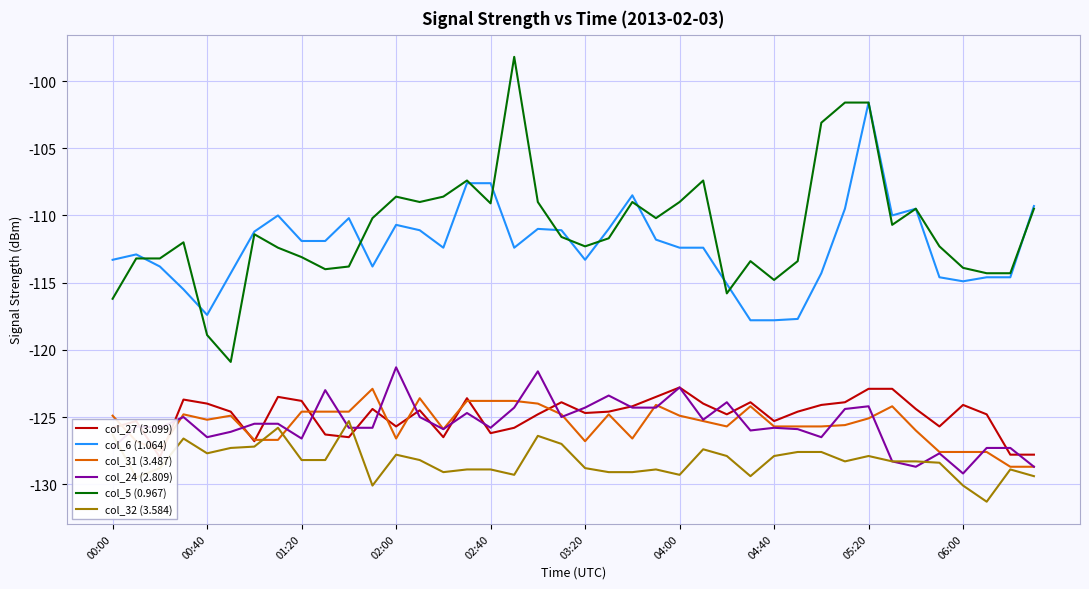

True or false: col_6 (1.064) and col_27 (3.099) intersect in this chart.

False